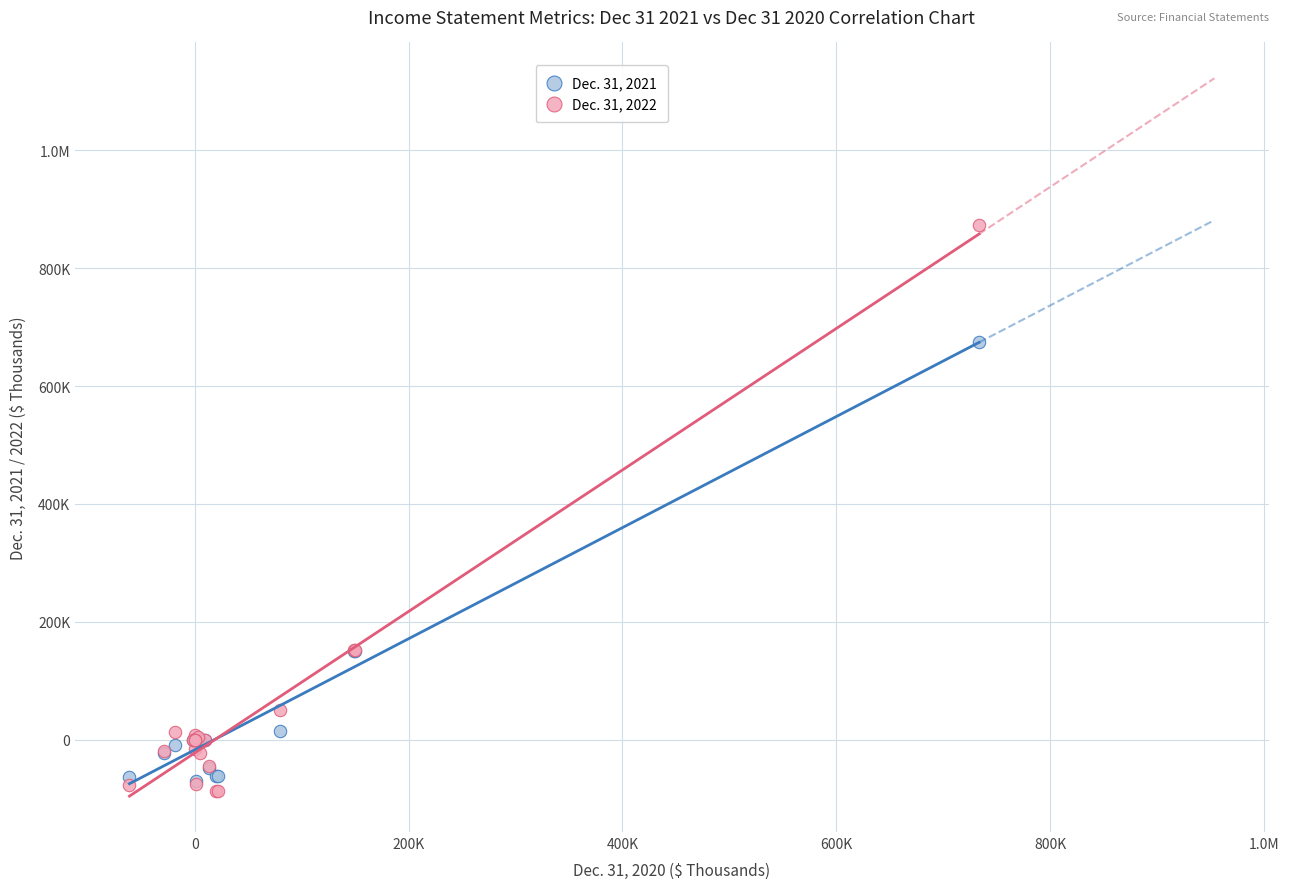

What are all the series names shown in the legend?

Dec. 31, 2021, Dec. 31, 2022